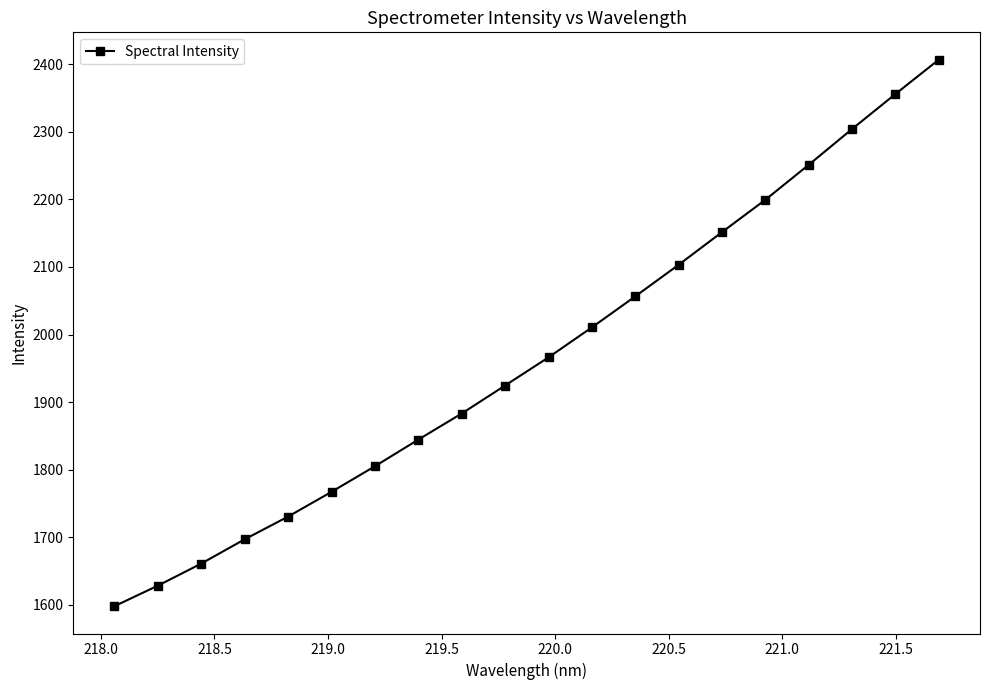

Reading left to right, what are all the values shown in this chart?

1598.1	1628.5	1661.2	1697.1	1730.7	1767.3	1805.2	1844.6	1883.2	1924.6	1966.2	2010.6	2056.5	2103.3	2151.6	2199.5	2251.2	2304.1	2355.9	2406.8